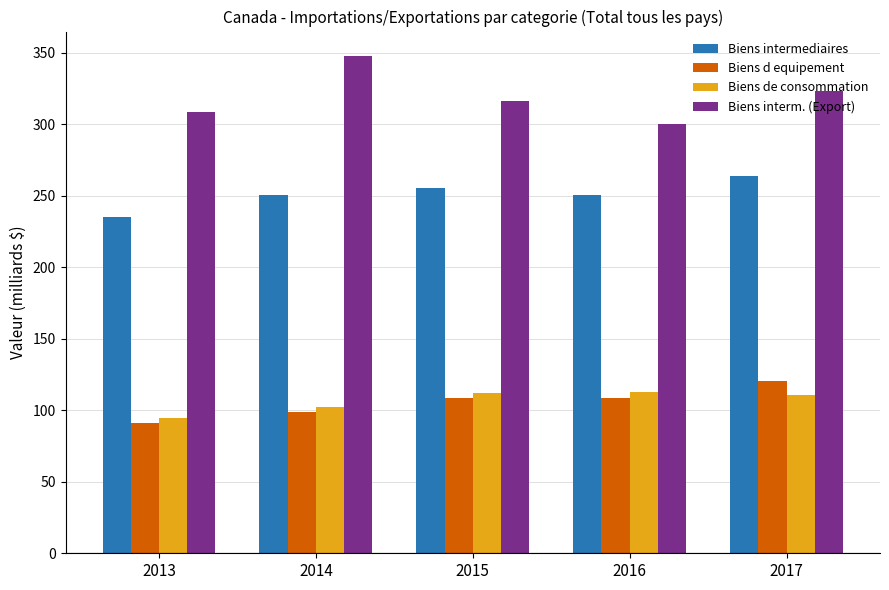

The Biens de consommation series shows 42.6 at 2017. True or false?

False